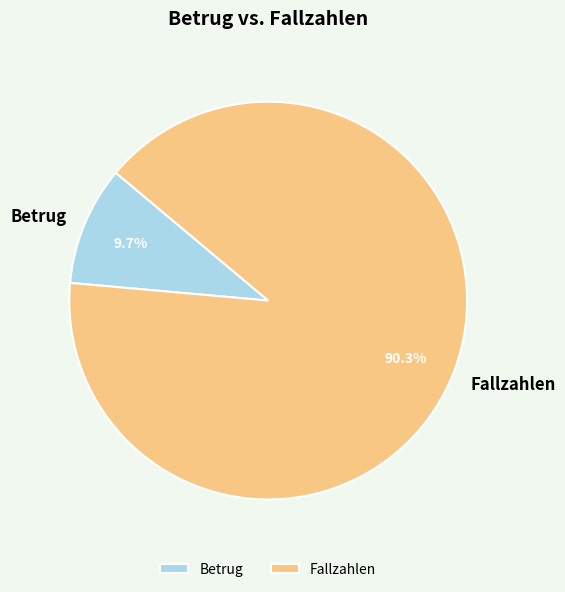

To the nearest percent, what portion does Fallzahlen represent?

90%